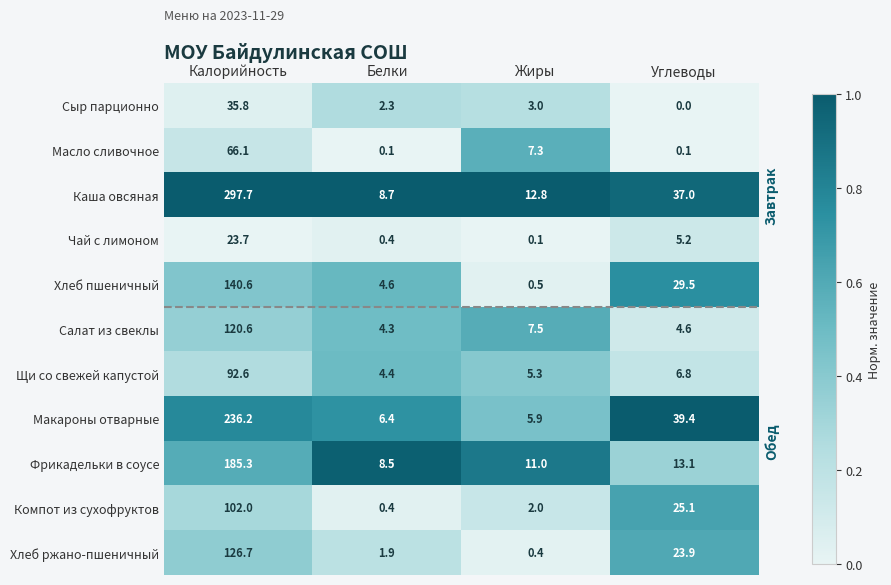

The value of Чай с лимоном at Углеводы is 5.2. True or false?

True